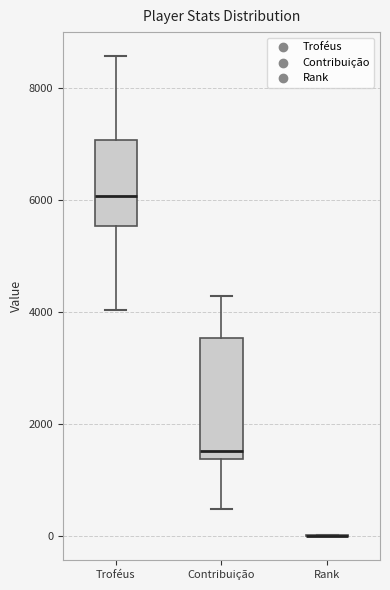

Which box is the tallest, from its lower edge to its upper edge?

Contribuição